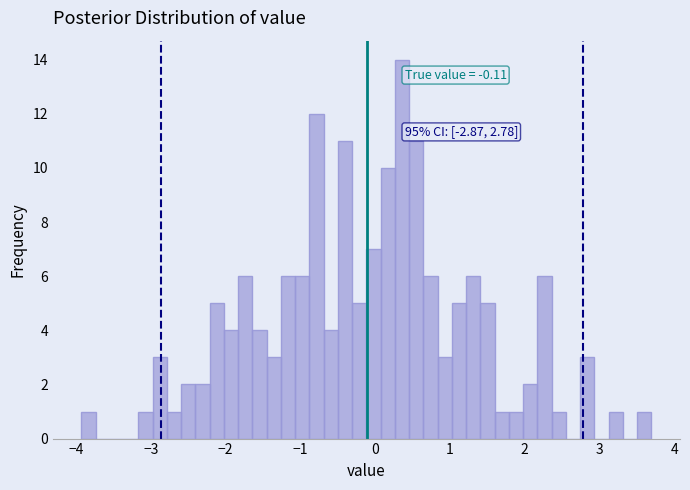

Around what value on the x-axis is the tallest bar? Give the approximate position of its centre, as read against the axis.

0.4